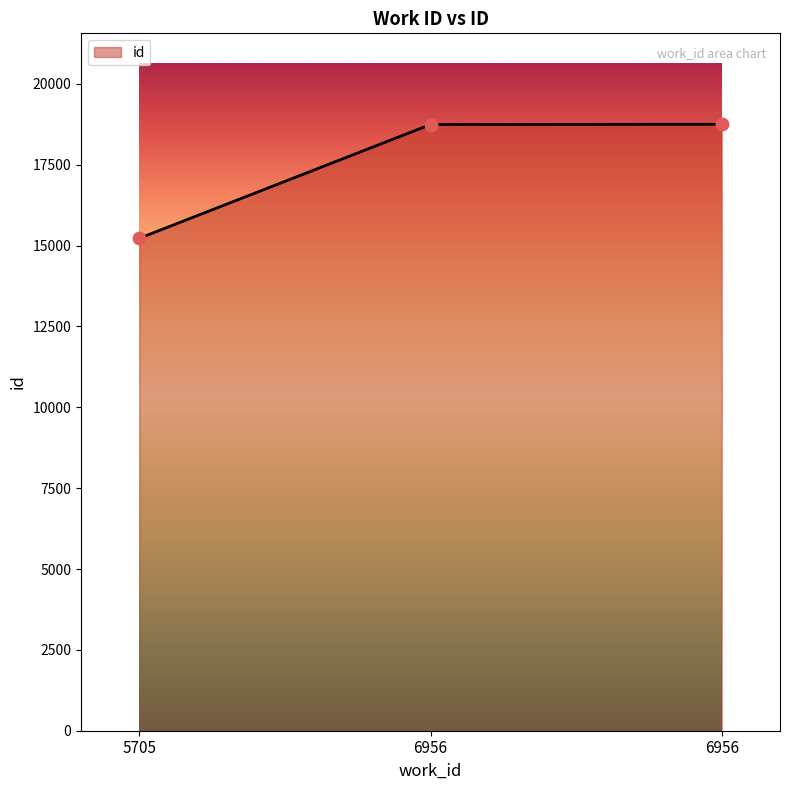

Approximately how many times larger is the value at 6956 compared to 5705?

1.2